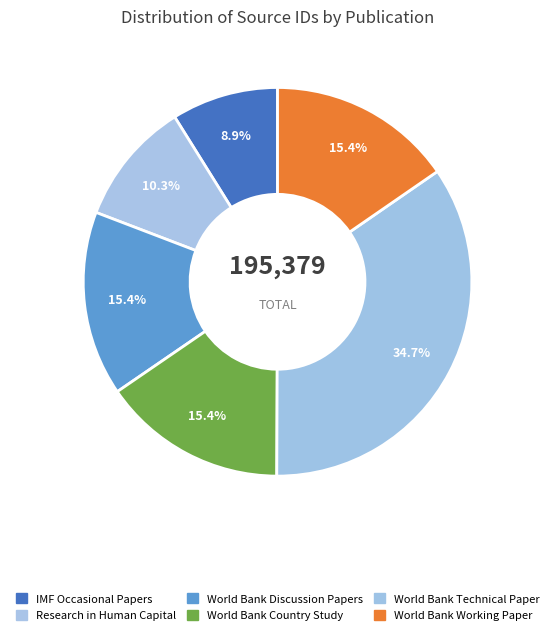

Count the number of slices in the pie.

6